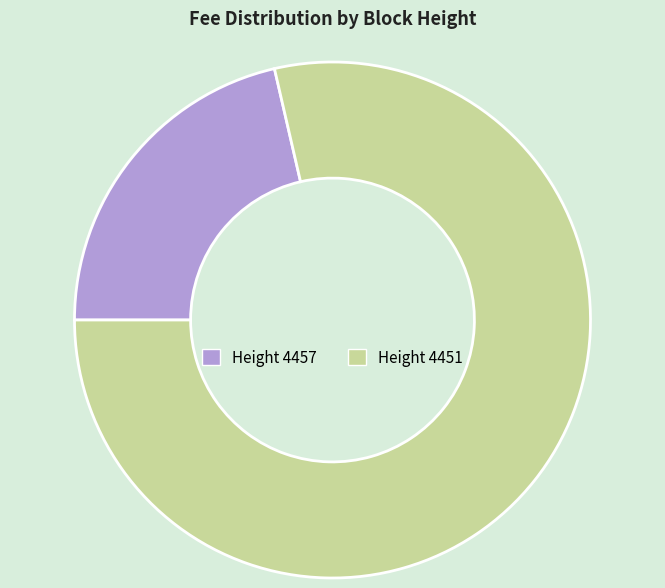

Is there a majority slice in this chart?

Yes